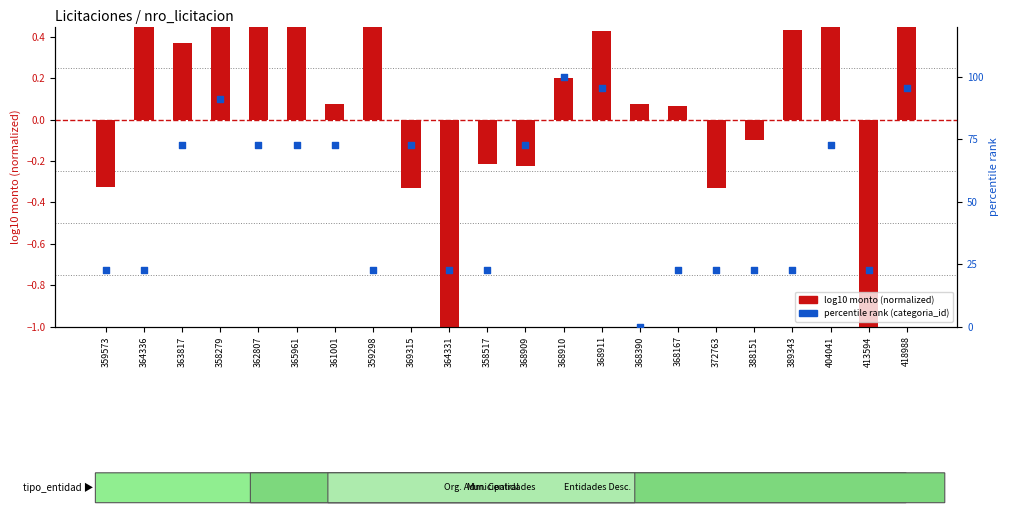

At how many categories does at least one series exceed 63?

11